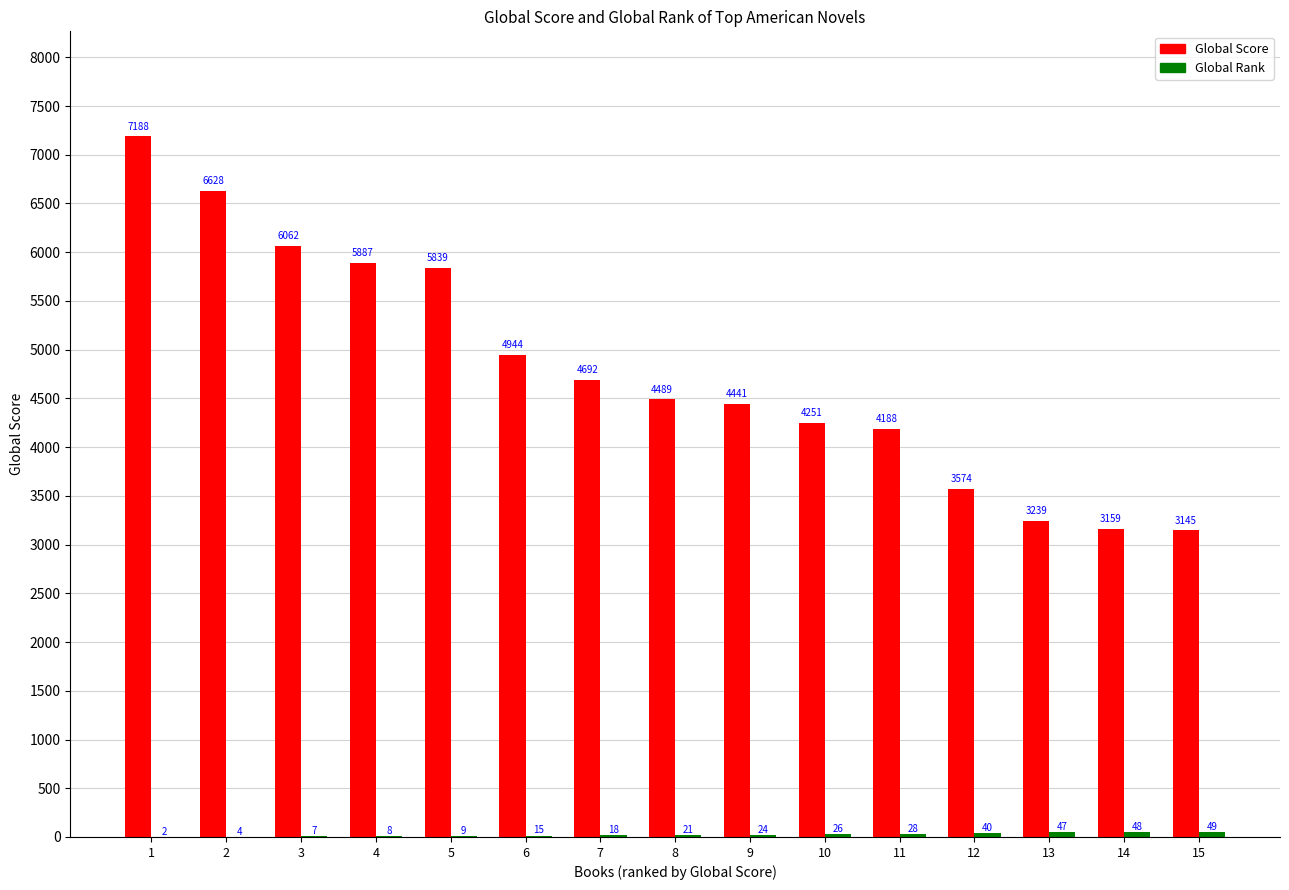

At which category is the sum across all series the highest?

1